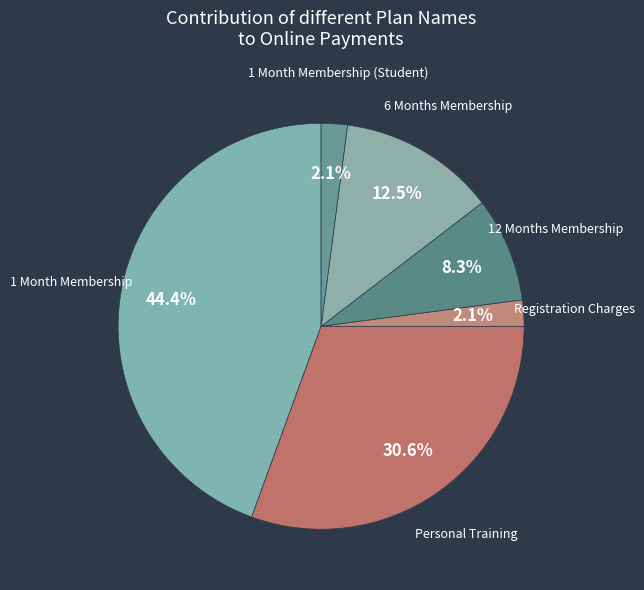

Count the number of slices in the pie.

6